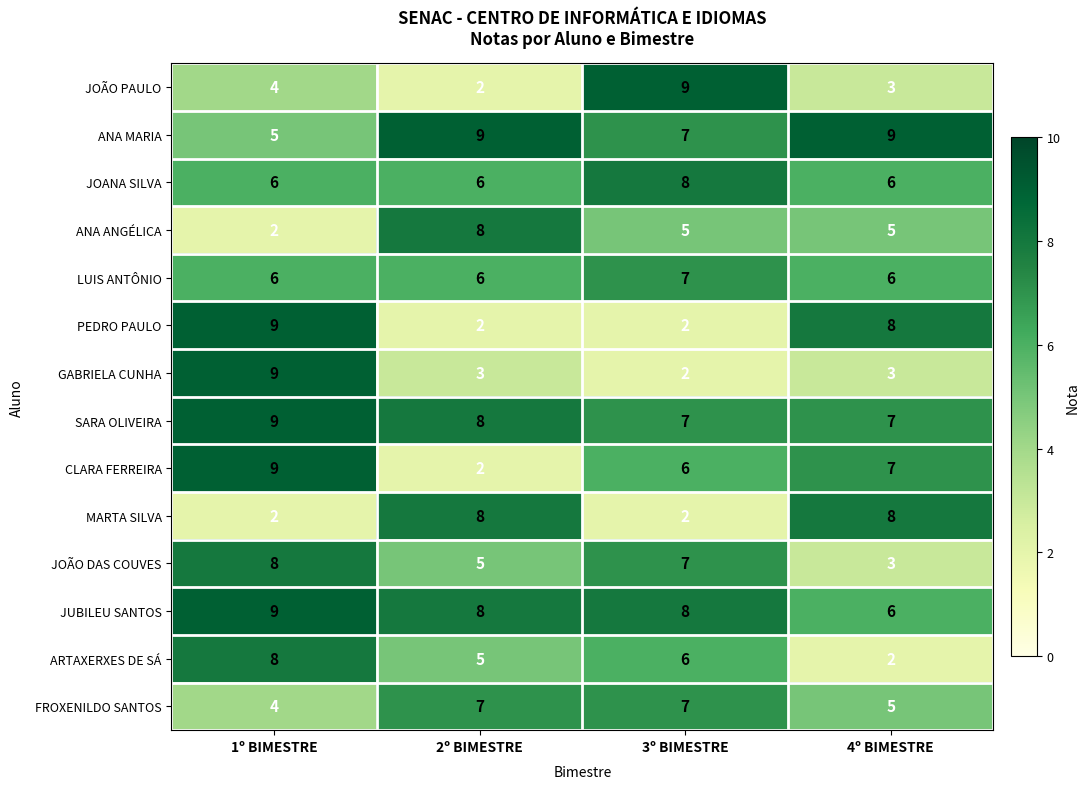

At which label does GABRIELA CUNHA first exceed 3?

1º BIMESTRE